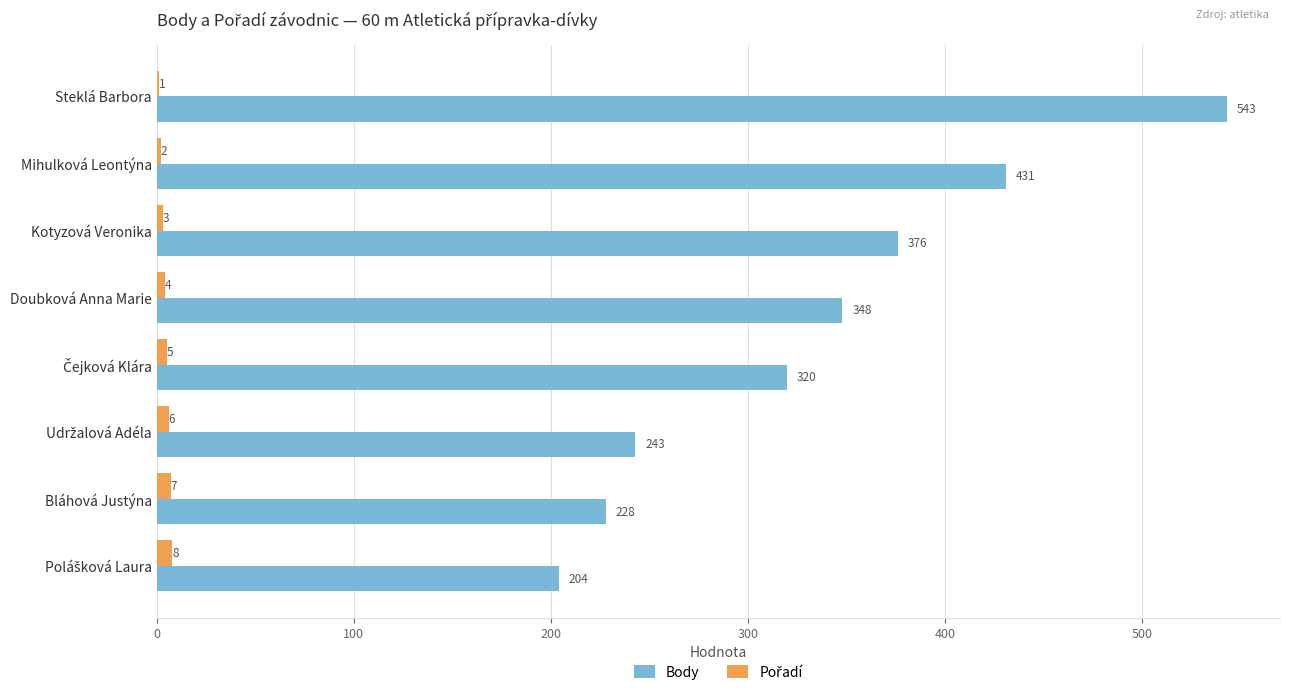

At which category is the sum across all series the highest?

Steklá Barbora